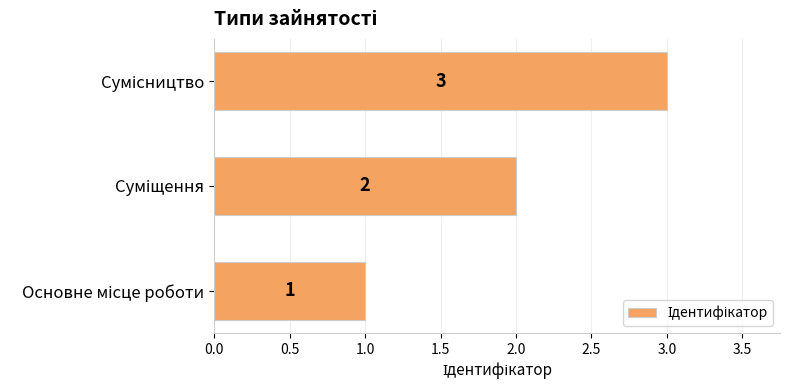

Count the values in the range 1 to 3.

3